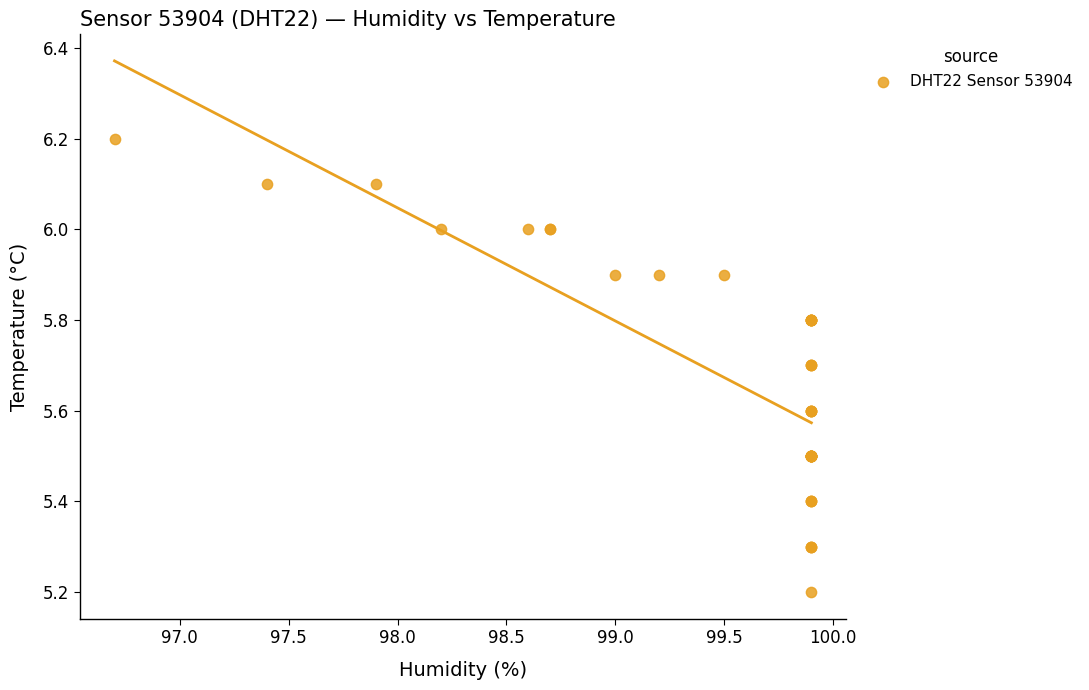

What Y value in the scatter plot is closest to 5?

5.2